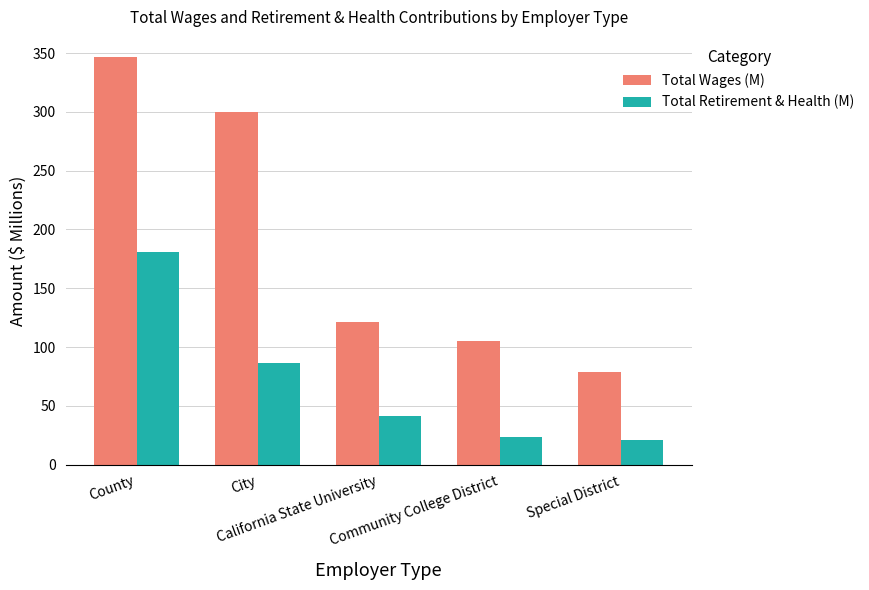

What is the difference between the second highest and second lowest values in the Total Retirement & Health (M) series?

63.6